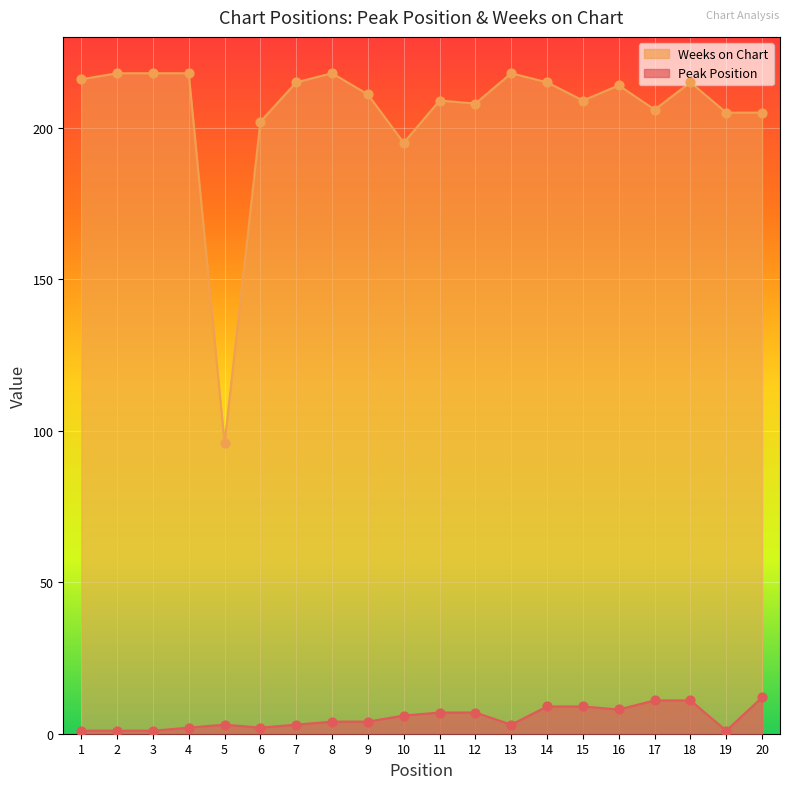

What are all the series names shown in the legend?

Weeks on Chart, Peak Position